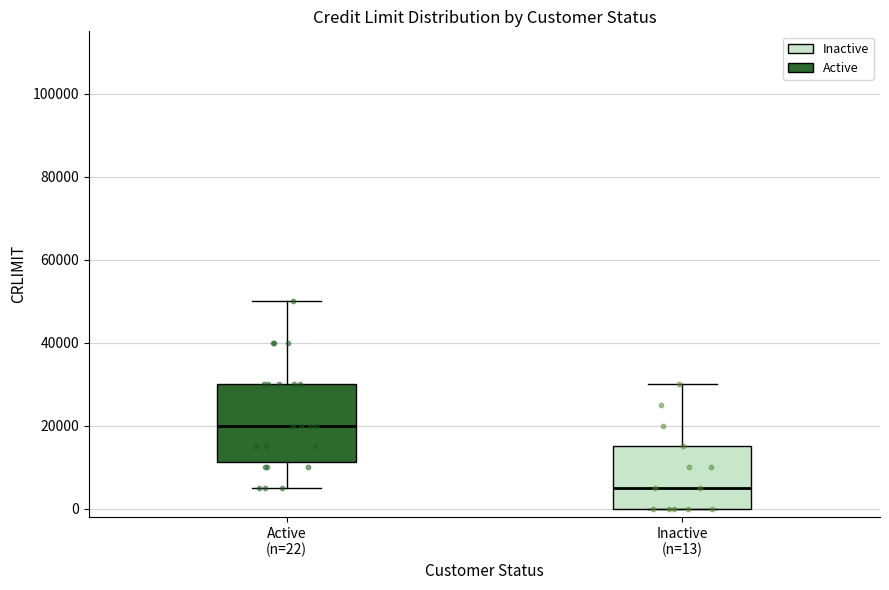

Which box has the highest median line?

Active (n=22)